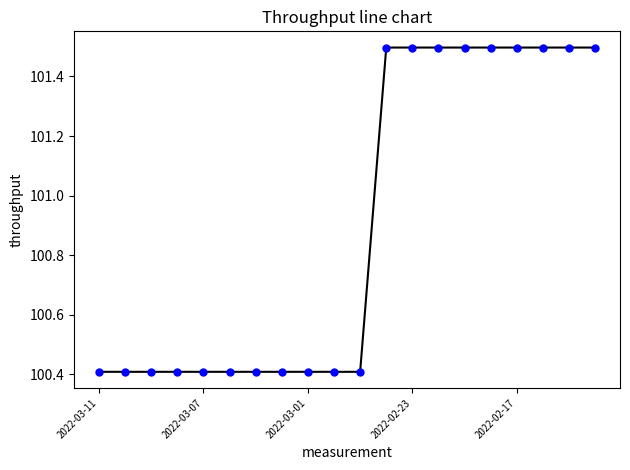

What is the maximum value shown in the chart?

101.5